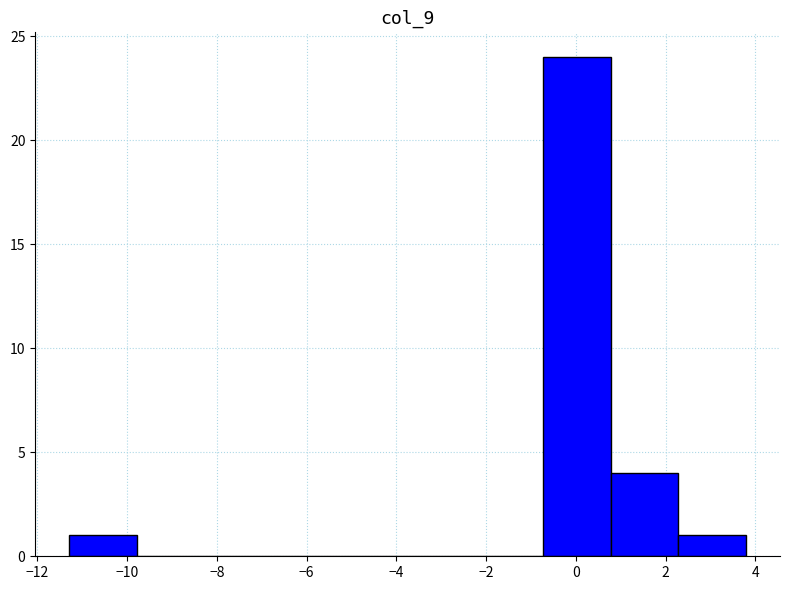

Reading left to right, list every bar in this chart as the range it spans on the x-axis followed by its height. Neither the bar edges nor the heights are printed on the chart, so give them approximately, as read against the axes.

-11.2 to -9.8: 1
-9.8 to -8.2: 0
-8.2 to -6.8: 0
-6.8 to -5.2: 0
-5.2 to -3.8: 0
-3.8 to -2.2: 0
-2.2 to -0.8: 0
-0.8 to 0.8: 24
0.8 to 2.2: 4
2.2 to 3.8: 1